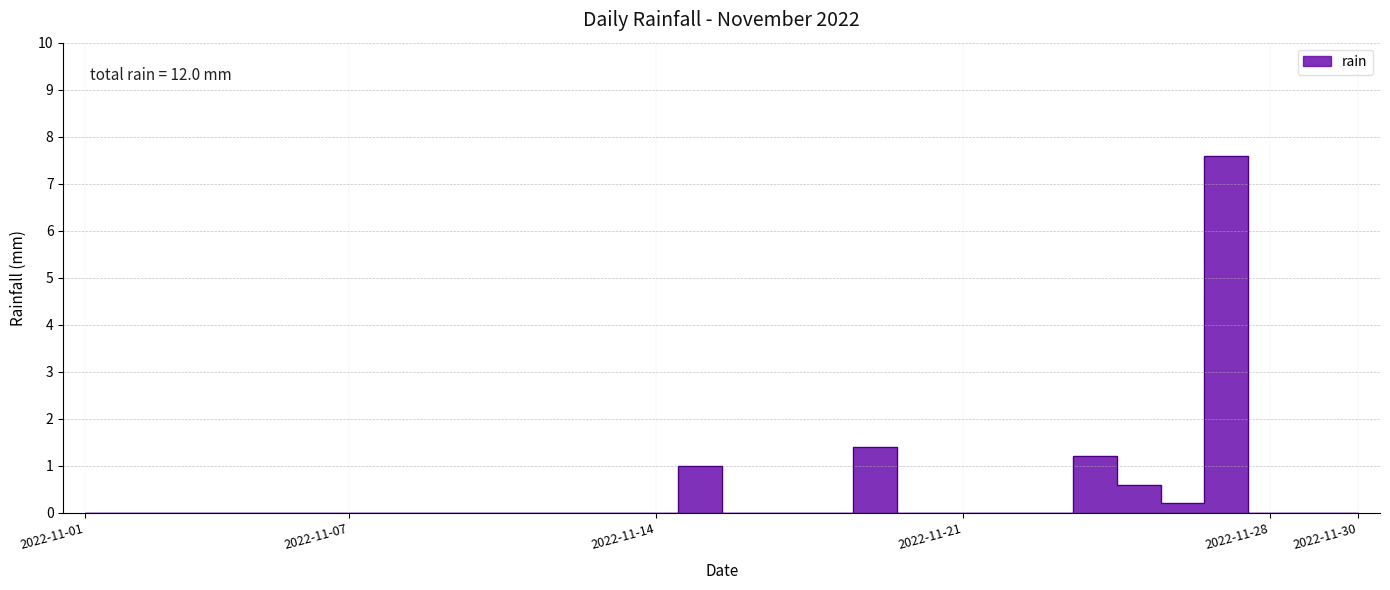

Rank the categories by value from highest to lowest.

2022-11-27, 2022-11-19, 2022-11-24, 2022-11-15, 2022-11-25, 2022-11-26, 2022-11-01, 2022-11-02, 2022-11-03, 2022-11-04, 2022-11-05, 2022-11-06, 2022-11-07, 2022-11-08, 2022-11-09, 2022-11-10, 2022-11-11, 2022-11-12, 2022-11-13, 2022-11-14, 2022-11-16, 2022-11-17, 2022-11-18, 2022-11-20, 2022-11-21, 2022-11-22, 2022-11-23, 2022-11-28, 2022-11-29, 2022-11-30